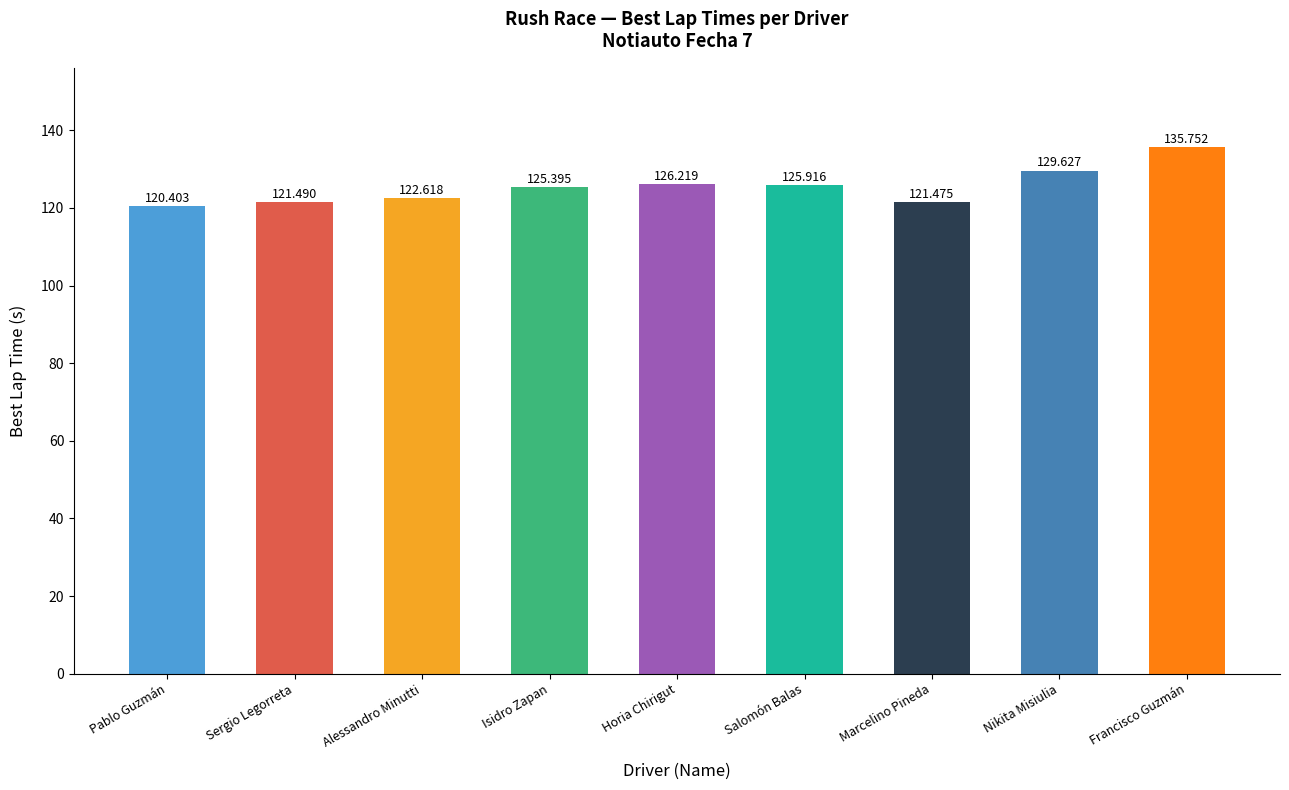

What is the maximum value shown in the chart?

135.8